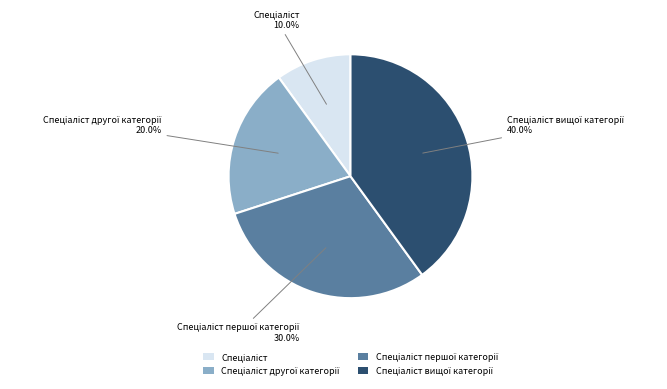

To the nearest percent, what is the average slice percentage?

25%